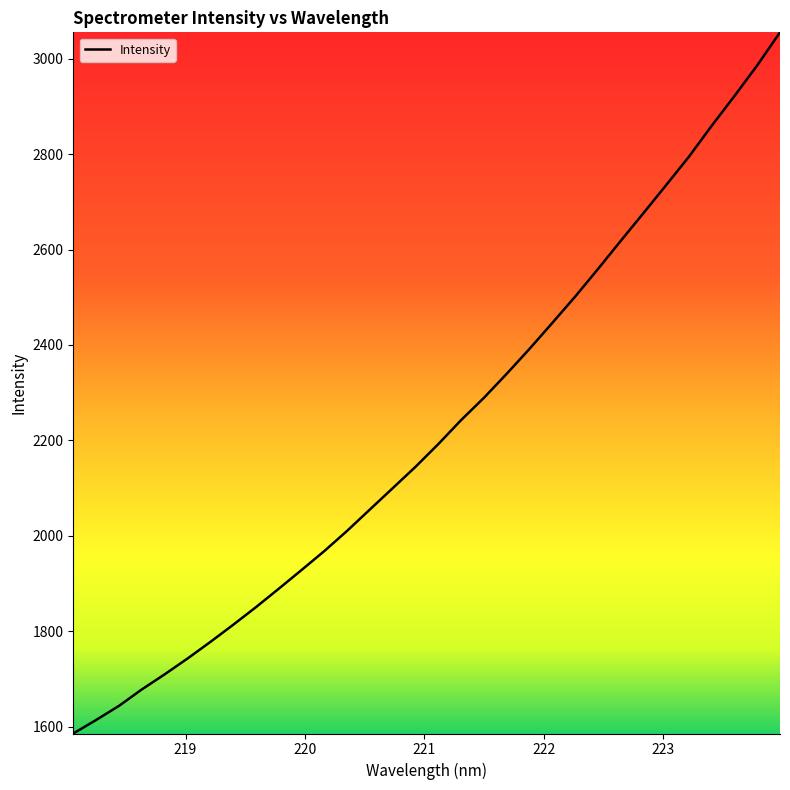

What is the minimum value shown in the chart?

1585.4